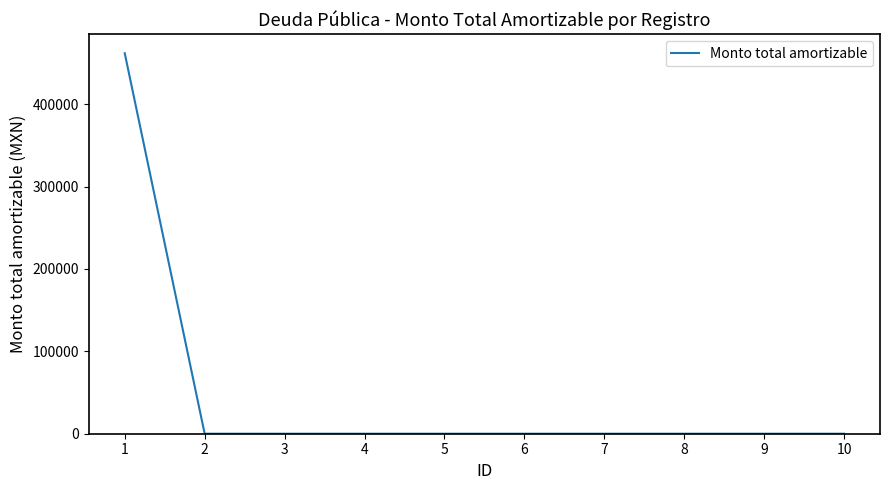

Does the chart display data point markers on the line(s)?

No